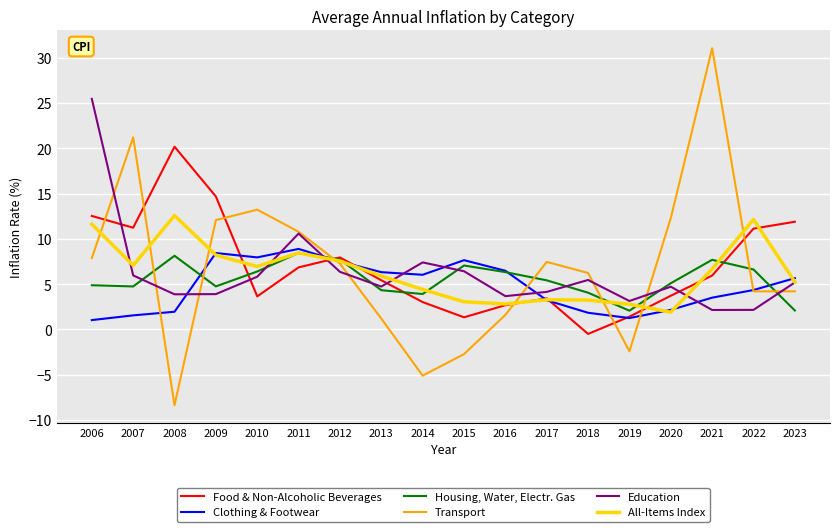

How many lines are shown in the chart?

6